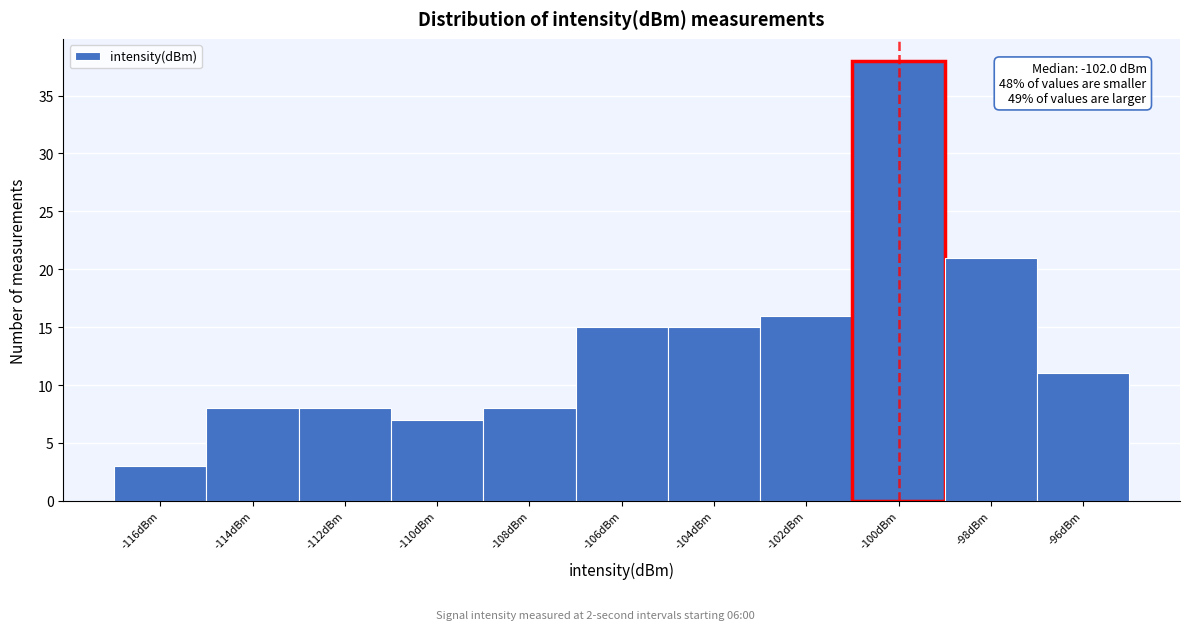

Reading left to right, extract all data points from this chart.

3	8	8	7	8	15	15	16	38	21	11